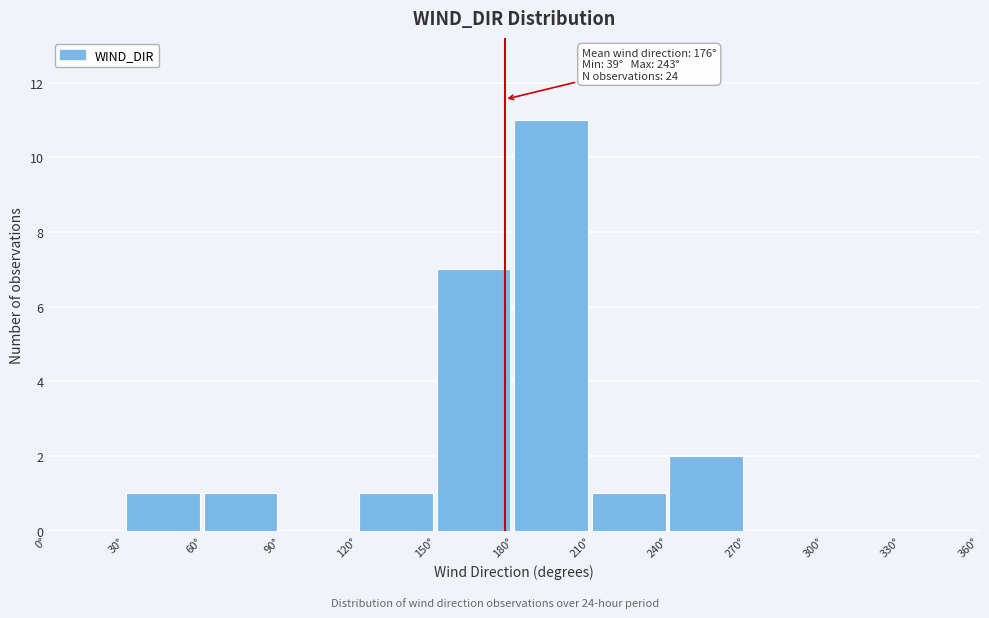

Over which range of the x-axis is the bar tallest?

180 to 210